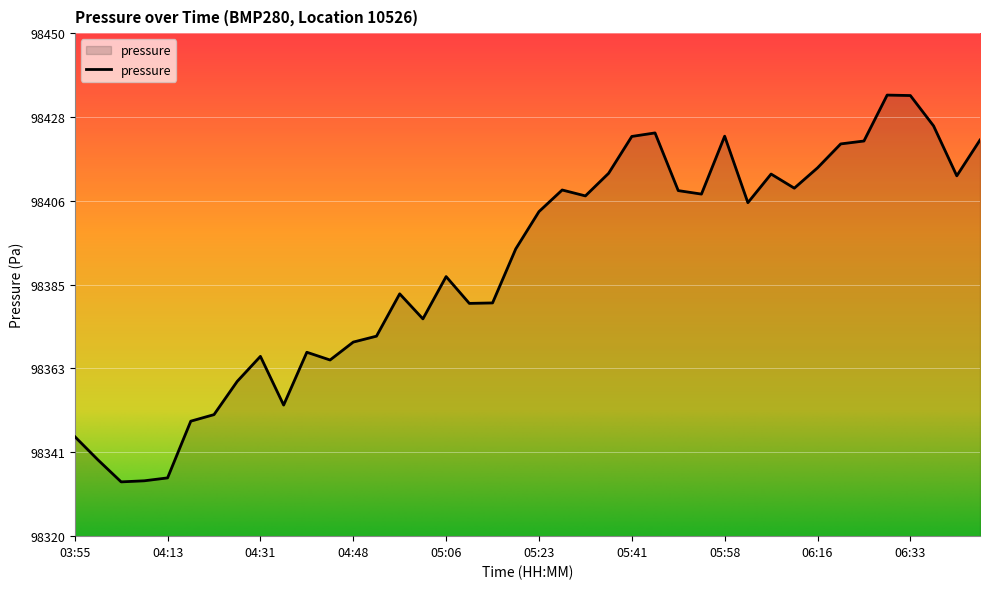

What is the average value?

98389.7